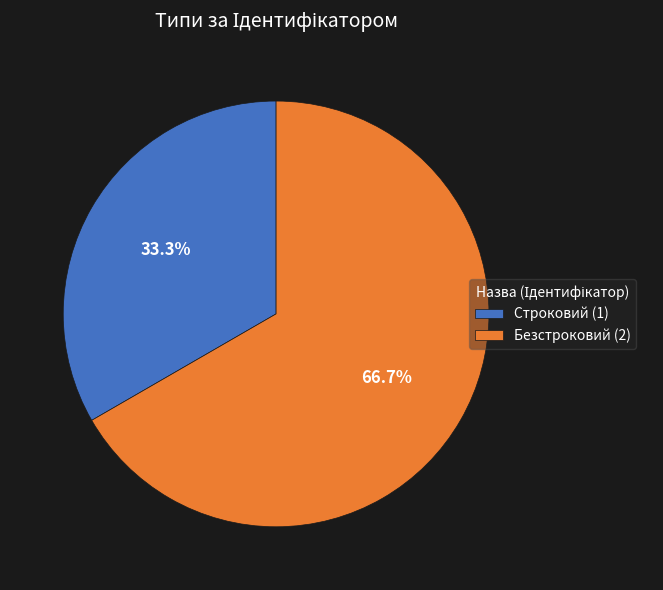

What percentage is the Безстроковий slice, to the nearest percent?

67%